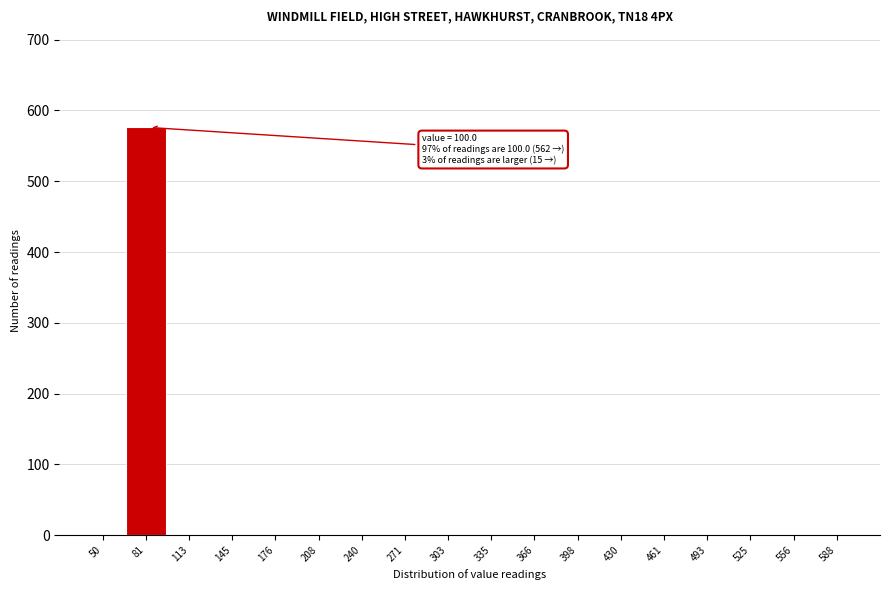

Which label corresponds to the largest value in the chart?

81